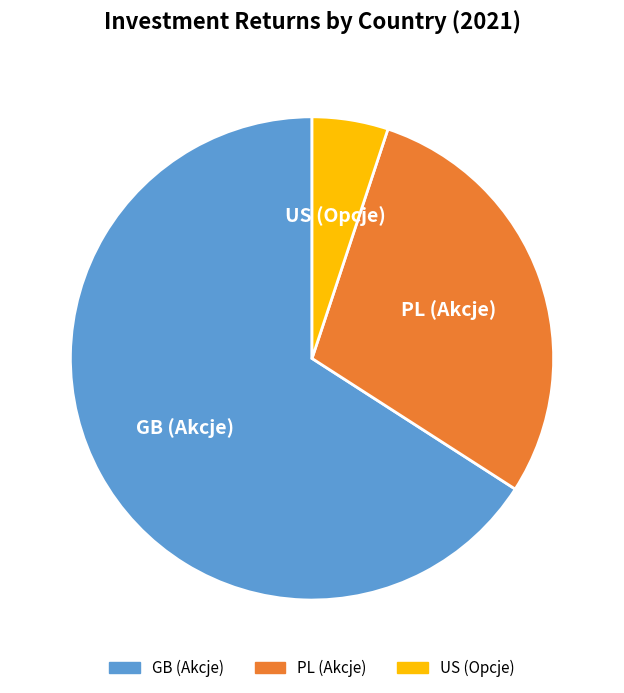

What is the ratio of the value at GB (Akcje) to the value at US (Opcje)?

13.0